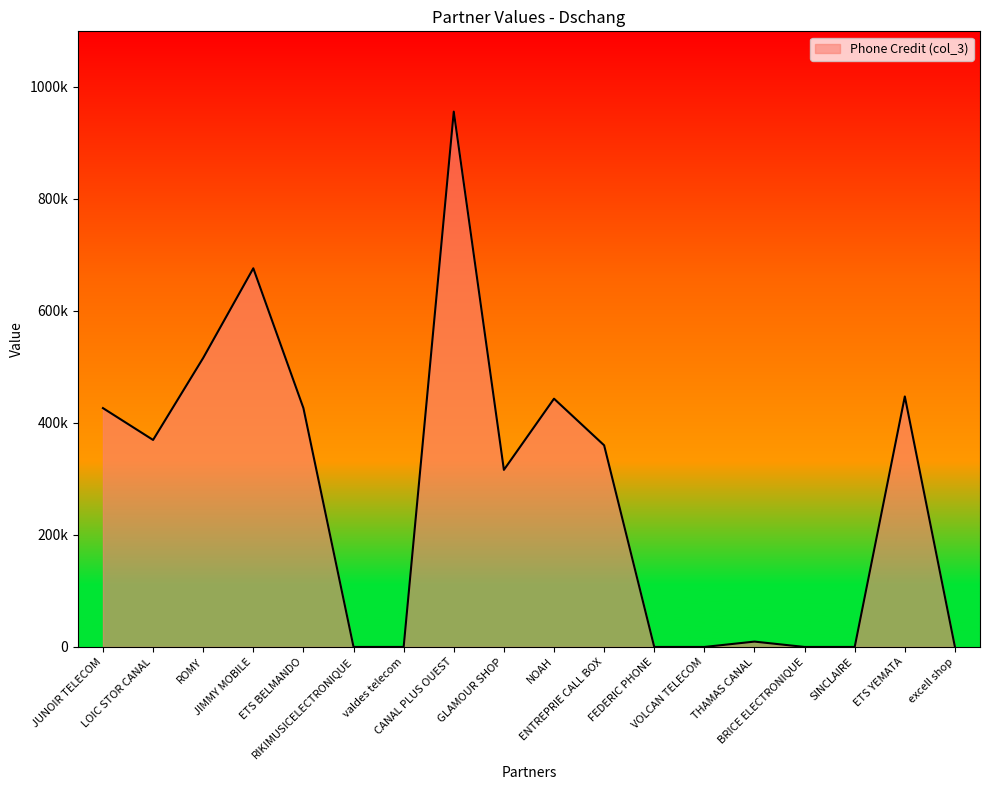

List the labels in order of value, largest first.

CANAL PLUS OUEST, JIMMY MOBILE, ROMY, ETS YEMATA, NOAH, JUNOIR TELECOM, ETS BELMANDO, LOIC STOR CANAL, ENTREPRIE CALL BOX, GLAMOUR SHOP, THAMAS CANAL, RIKIMUSICELECTRONIQUE, valdes telecom, FEDERIC PHONE, VOLCAN TELECOM, BRICE ELECTRONIQUE, SINCLAIRE, excell shop